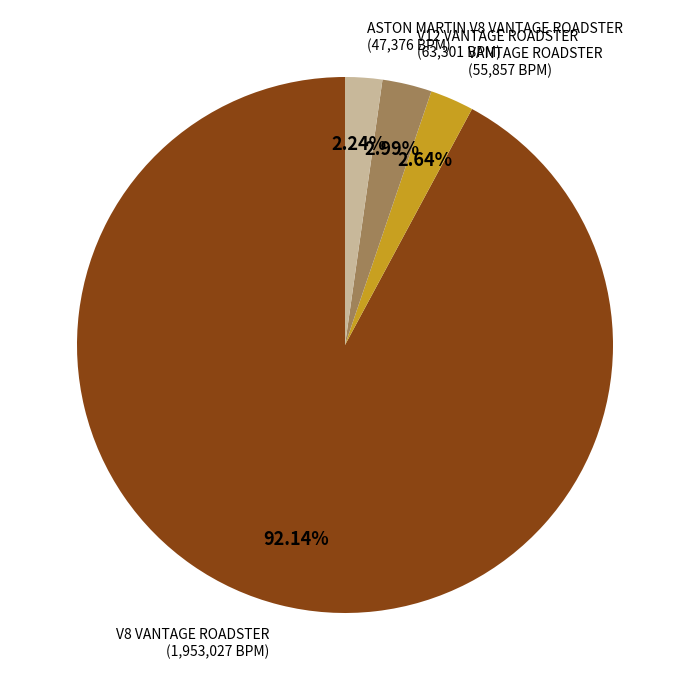

Does any single category account for the majority?

Yes